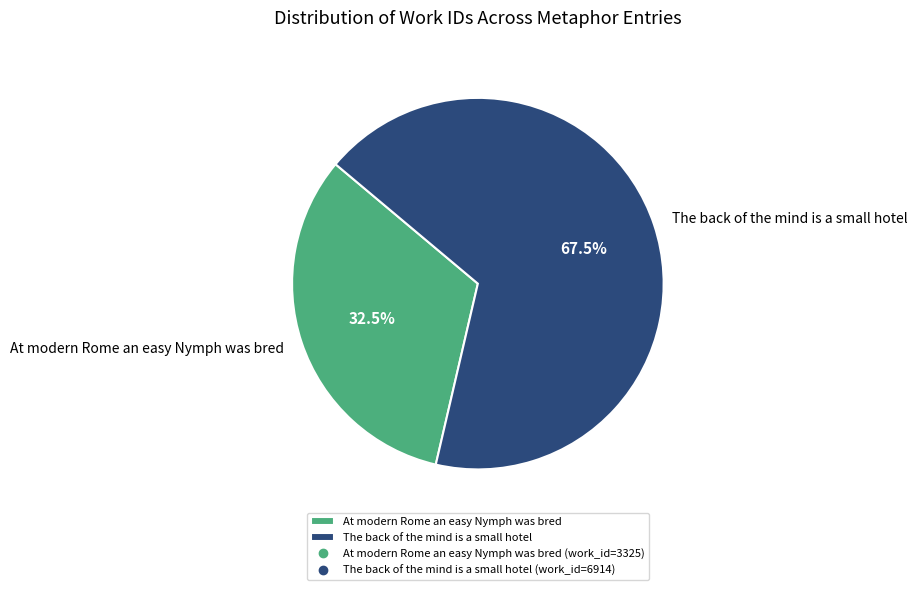

How many slices are in this pie chart?

2